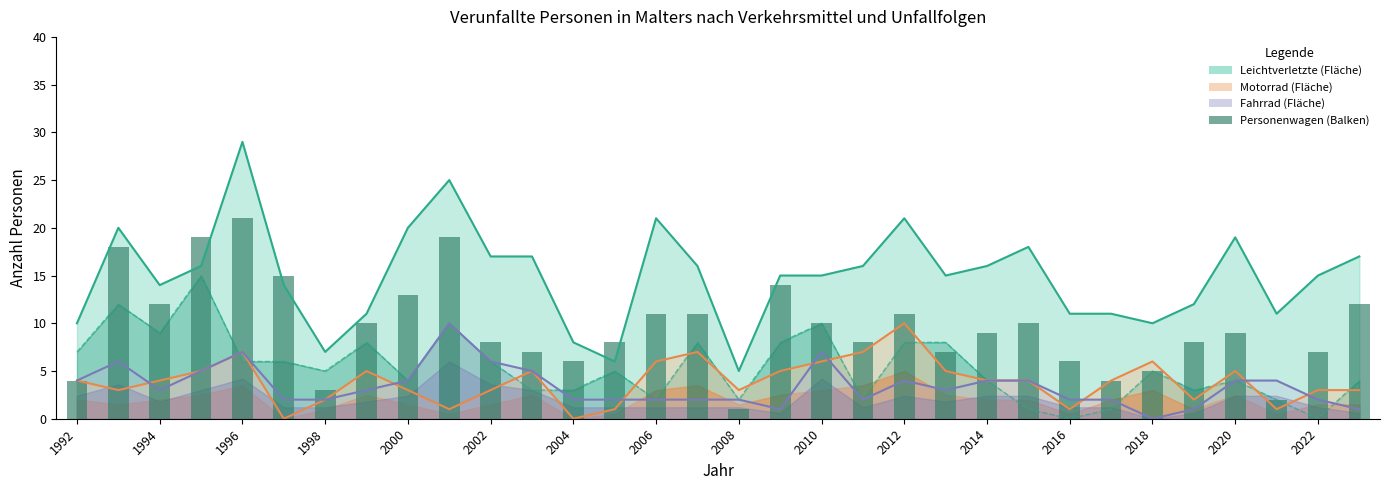

What is the difference between the maximum and minimum values in the Leichtverletzte series?

24